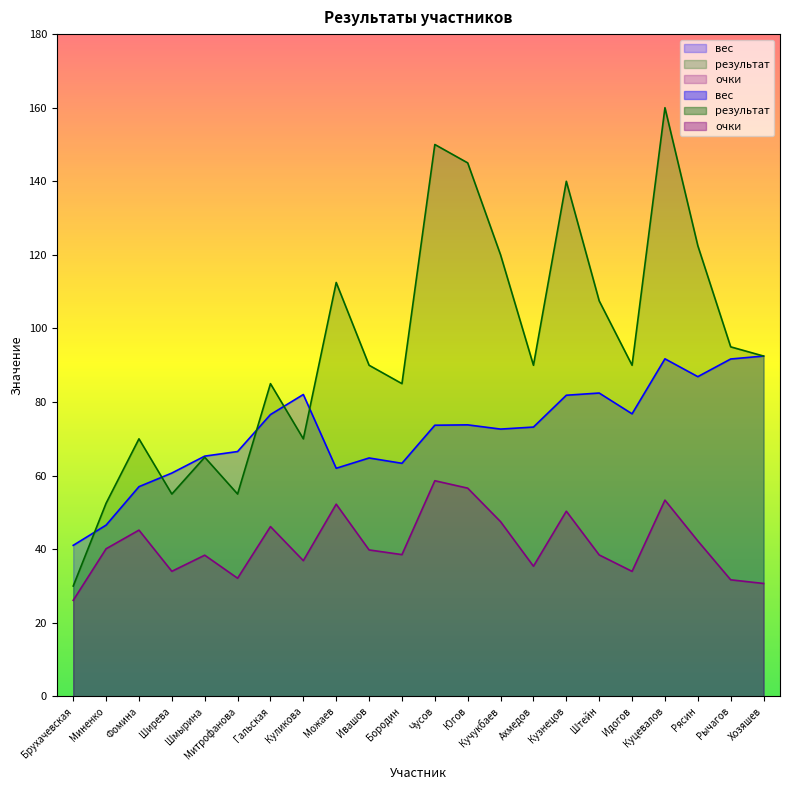

Reading left to right, list all the values displayed in this chart.

вес: Брухачевская=41.0	Миненко=46.5	Фомина=57.0	Ширева=60.7	Шмырина=65.3	Митрофанова=66.5	Гальская=76.6	Куликова=82.0	Можаев=62.0	Ивашов=64.8	Бородин=63.4	Чусов=73.7	Югов=73.8	Кучукбаев=72.7	Ахмедов=73.2	Кузнецов=81.8	Штейн=82.5	Идогов=76.8	Куцевалов=91.8	Рясин=86.9	Рычагов=91.7	Хозяшев=92.5
результат: Брухачевская=30.0	Миненко=52.5	Фомина=70.0	Ширева=55.0	Шмырина=65.0	Митрофанова=55.0	Гальская=85.0	Куликова=70.0	Можаев=112.5	Ивашов=90.0	Бородин=85.0	Чусов=150.0	Югов=145.0	Кучукбаев=120.0	Ахмедов=90.0	Кузнецов=140.0	Штейн=107.5	Идогов=90.0	Куцевалов=160.0	Рясин=122.5	Рычагов=95.0	Хозяшев=92.5
очки: Брухачевская=26.1	Миненко=40.1	Фомина=45.2	Ширева=34.0	Шмырина=38.4	Митрофанова=32.1	Гальская=46.1	Куликова=36.9	Можаев=52.2	Ивашов=39.8	Бородин=38.5	Чусов=58.6	Югов=56.6	Кучукбаев=47.5	Ахмедов=35.4	Кузнецов=50.3	Штейн=38.4	Идогов=34.0	Куцевалов=53.3	Рясин=42.3	Рычагов=31.7	Хозяшев=30.7